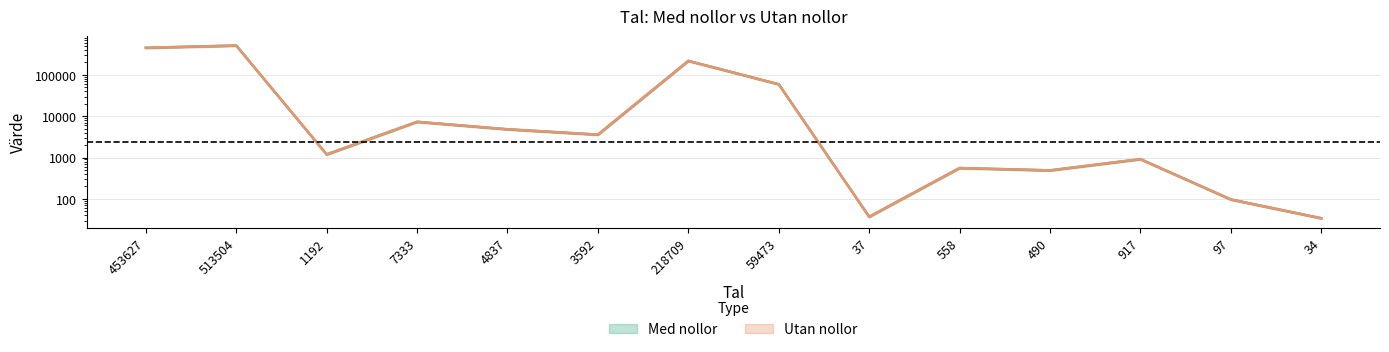

In Med nollor, how many points are lower than both neighbors (excluding endpoints)?

4